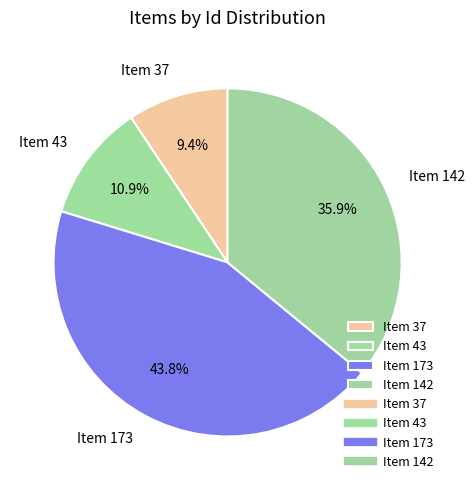

Approximately how many times larger is the value at Item 43 compared to Item 173?

0.2